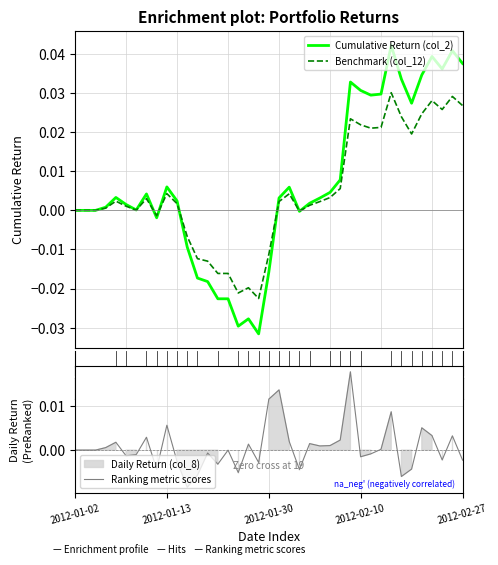

Between 22 and 26, which series saw the biggest shift?

col_2